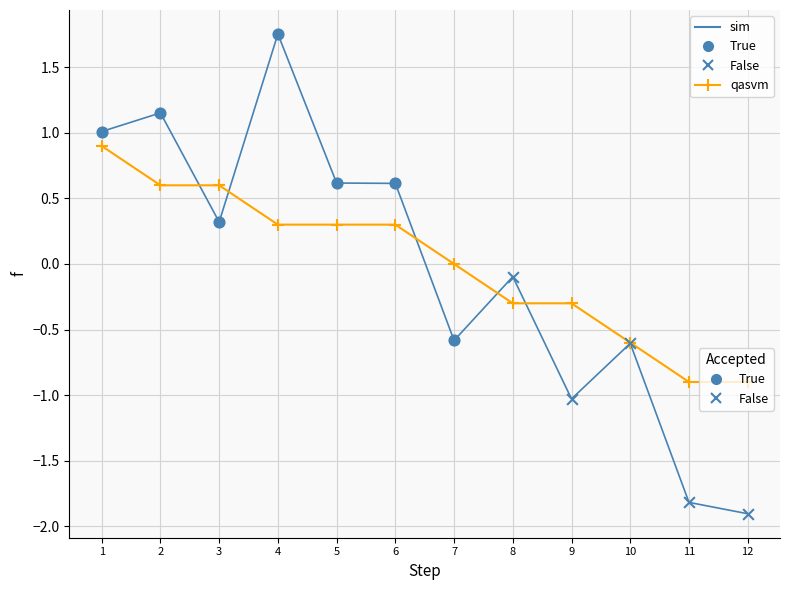

What is the total value across all series at 12?

-2.8